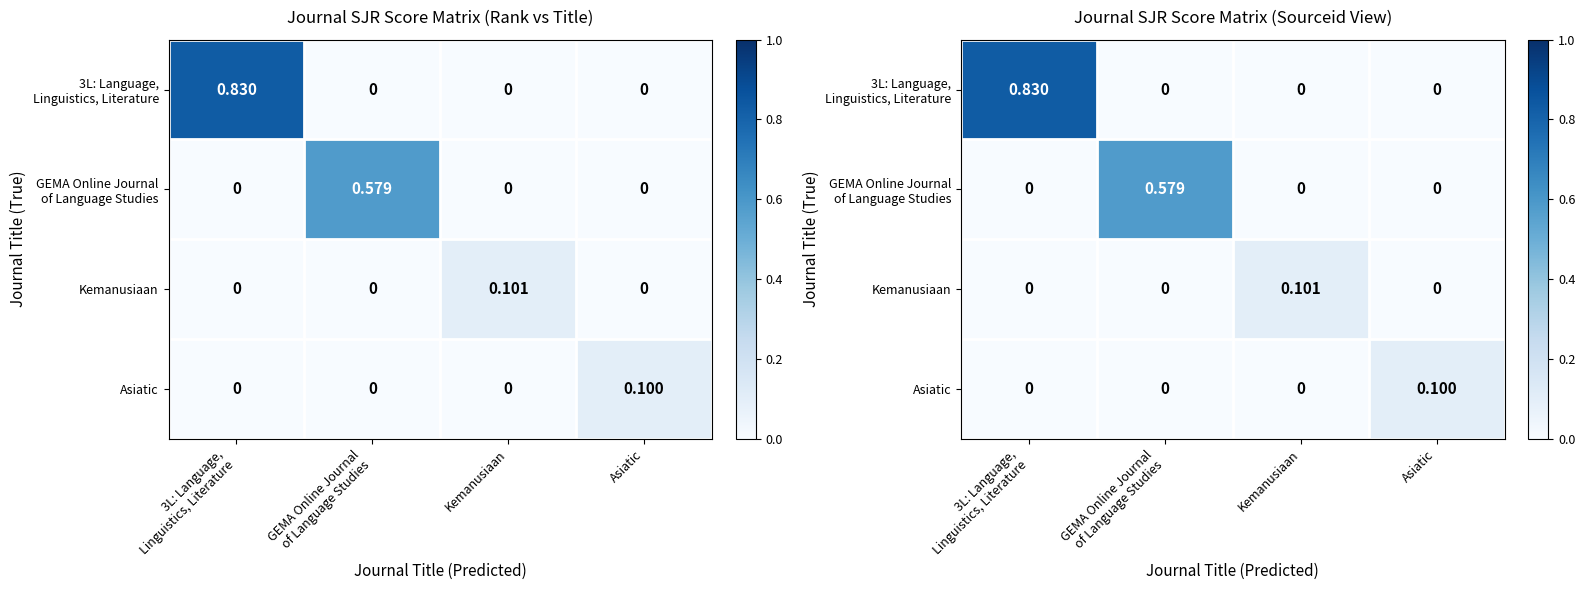

What is the difference between the highest and lowest values at Kemanusiaan?

0.1